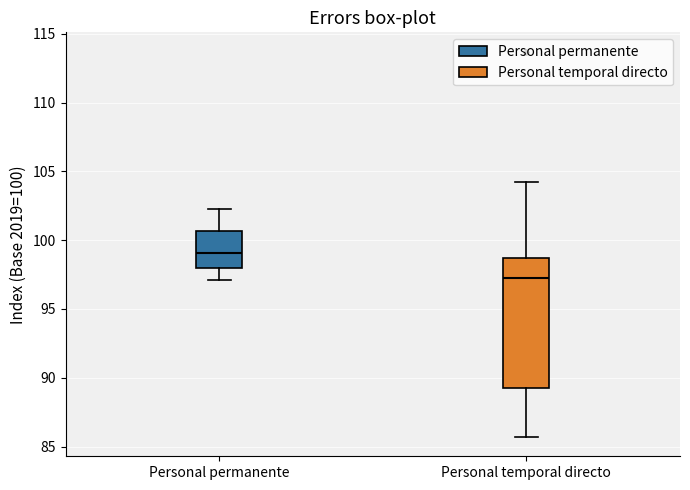

Comparing the boxes themselves (not the whiskers), which one is the tallest?

Personal temporal directo